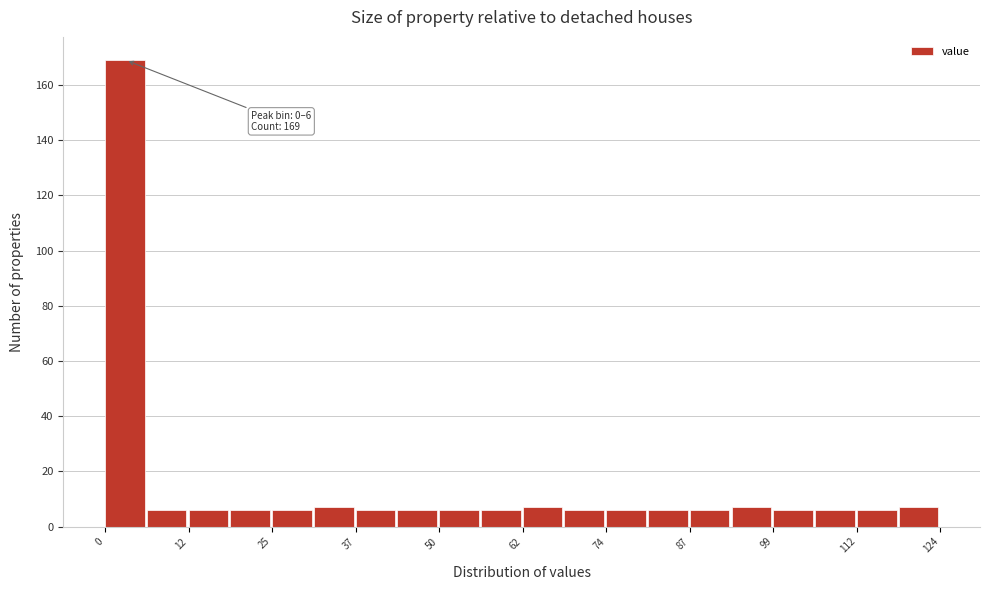

Read against the x-axis, roughly where is the centre of the tallest bar?

2